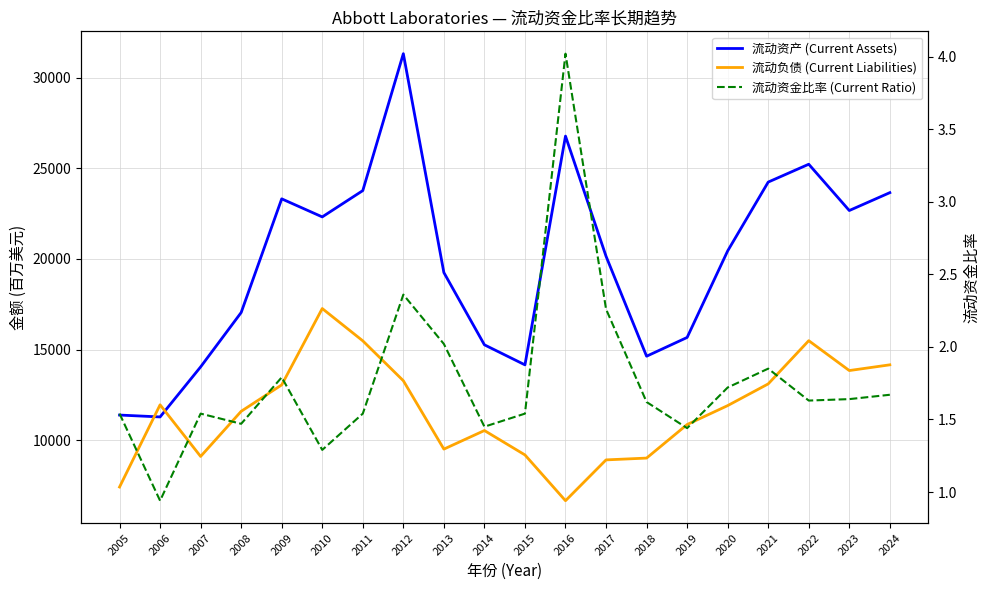

Is the value of 流动资产 (Current Assets) at 2013 greater than the value of 流动资金比率 (Current Ratio) at 2024?

Yes